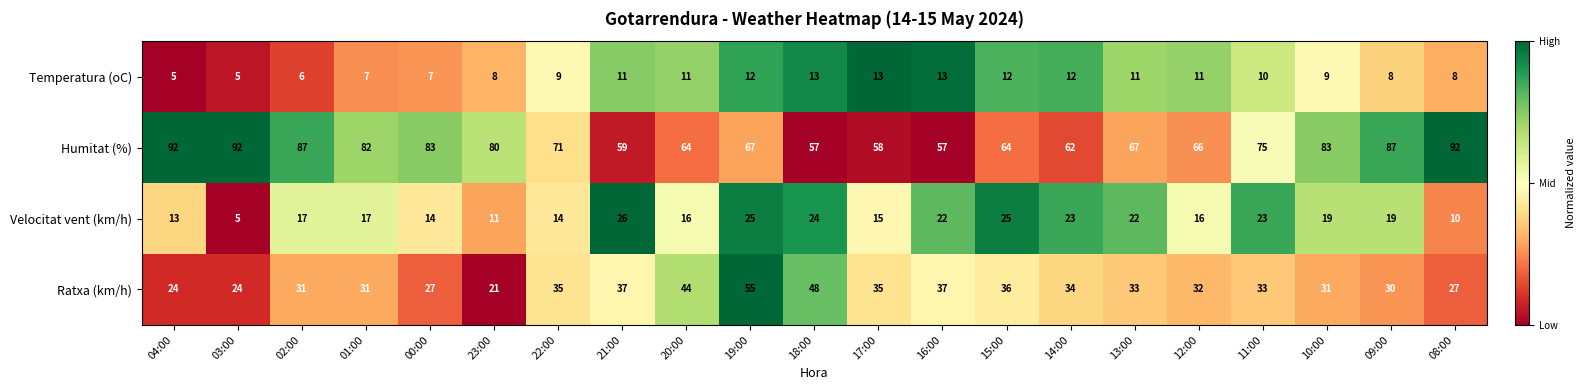

What is the spread (max minus min) of values at 09:00?

79